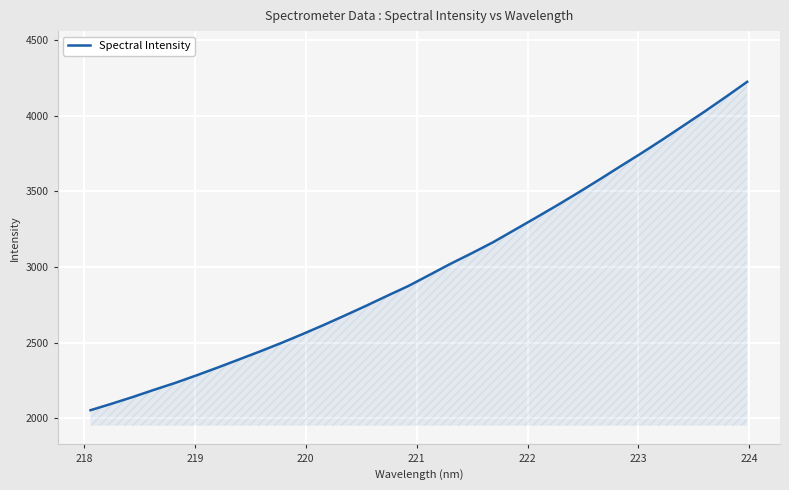

What is the minimum value for Spectral Intensity?

2052.6